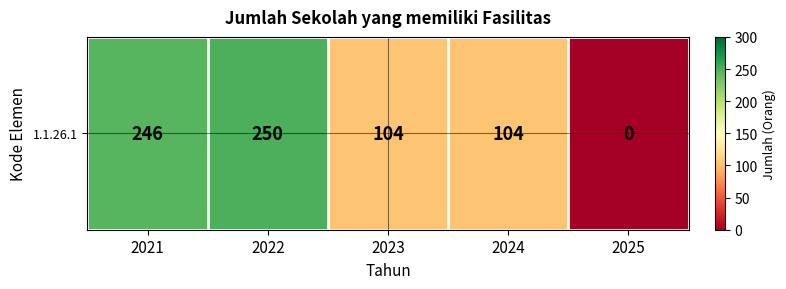

Reading left to right, transcribe all the data shown in this chart.

246	250	104	104	0